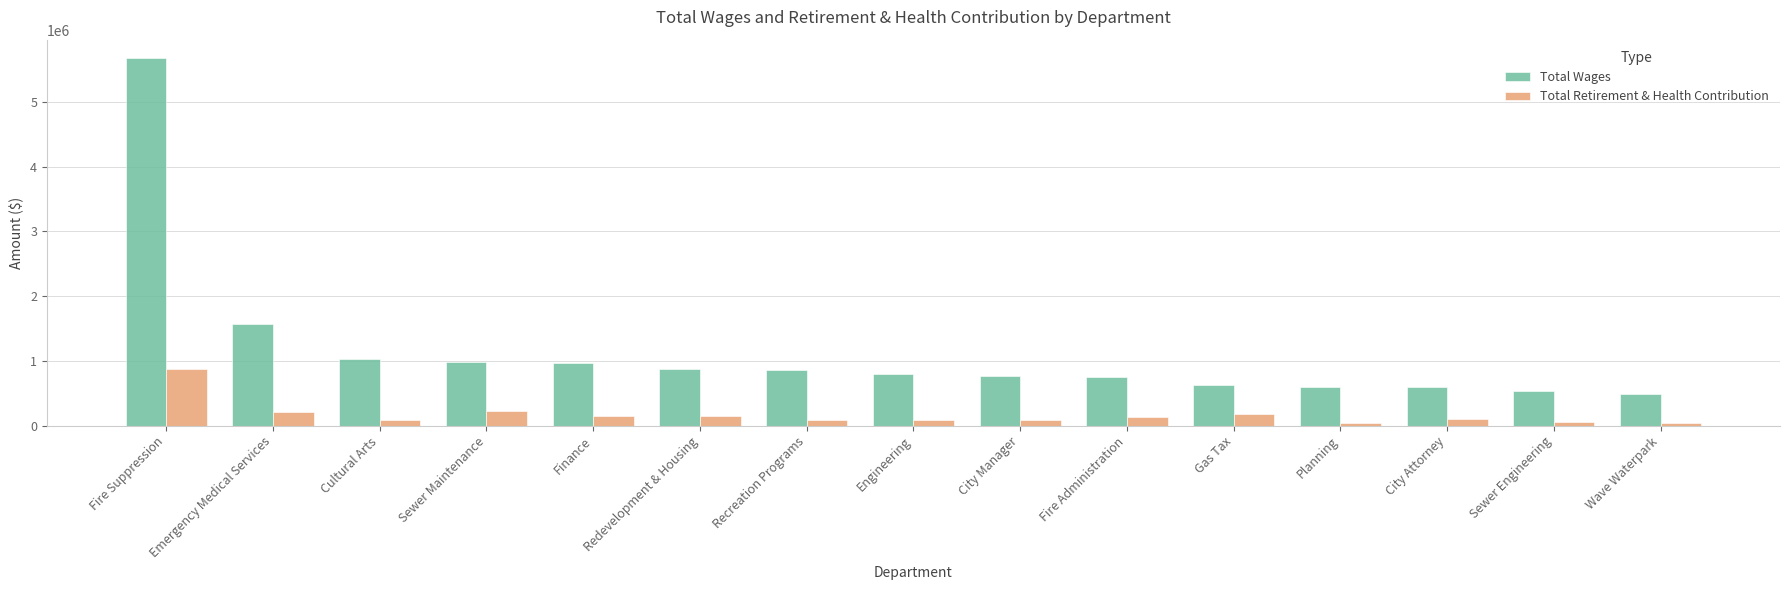

What is the value of the Total Wages bar at the 14th from the left?

530230